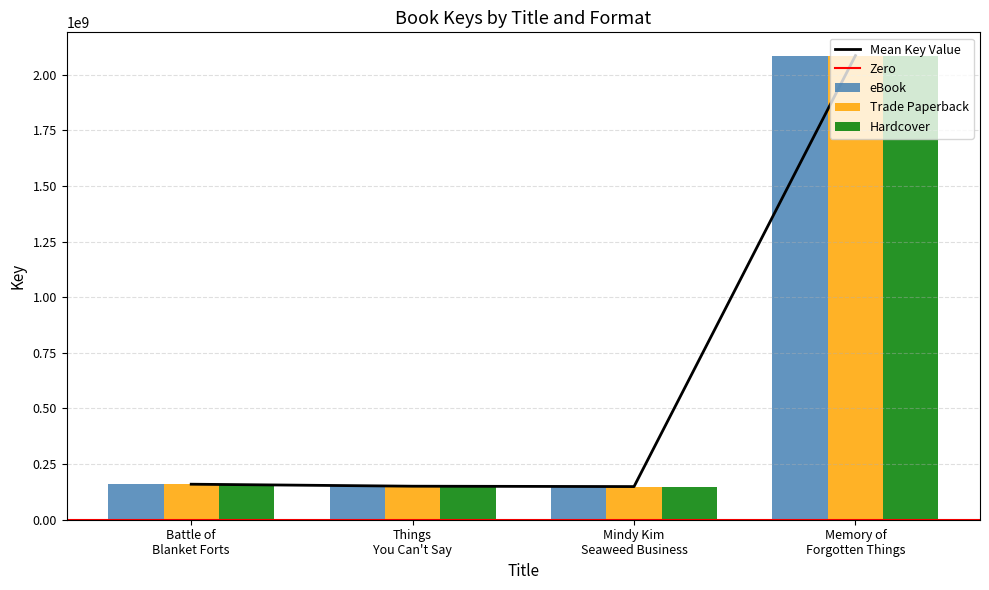

Which series has the largest range (max minus min)?

eBook